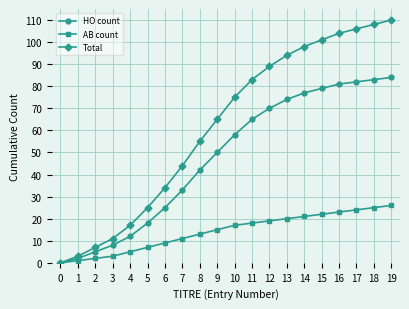

At which label is HO count closest to 42?

8